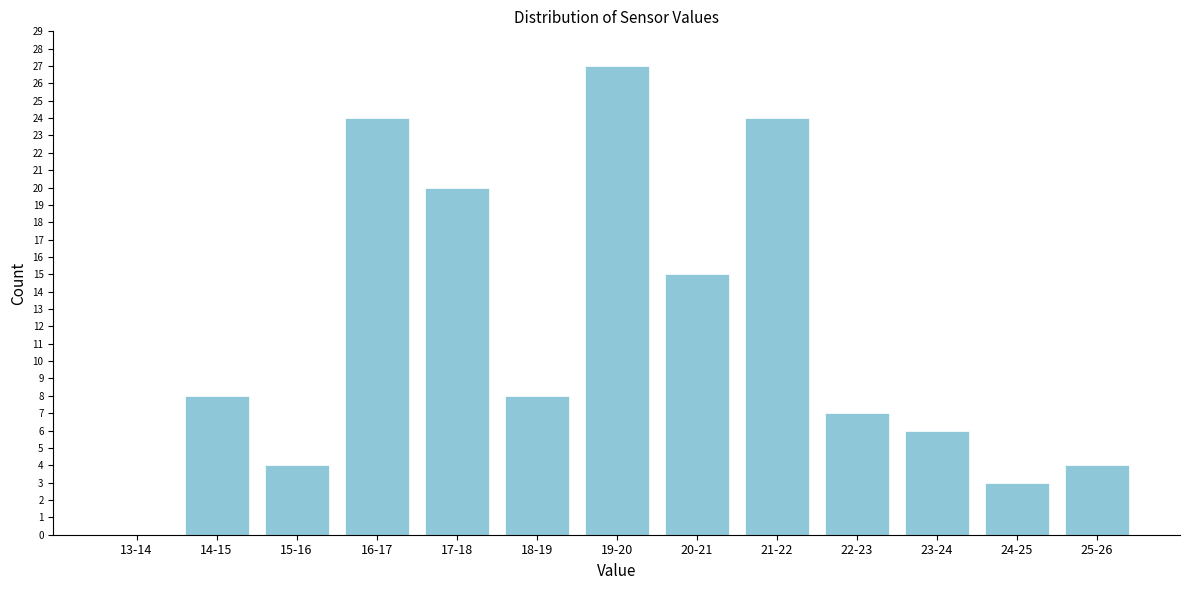

Reading right to left, extract all data points from this chart.

25-26=4	24-25=3	23-24=6	22-23=7	21-22=24	20-21=15	19-20=27	18-19=8	17-18=20	16-17=24	15-16=4	14-15=8	13-14=0